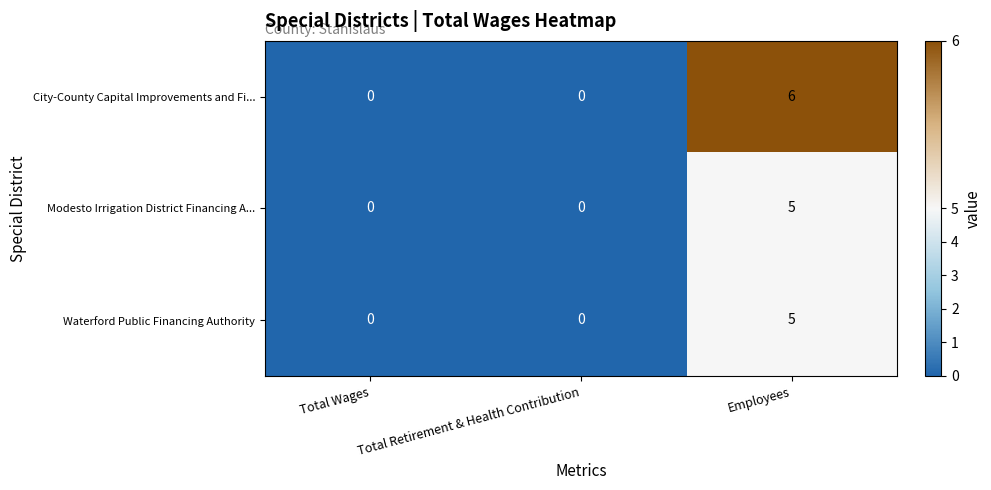

What value does the City-County Capital Improvements and Fi... series have at Employees?

6